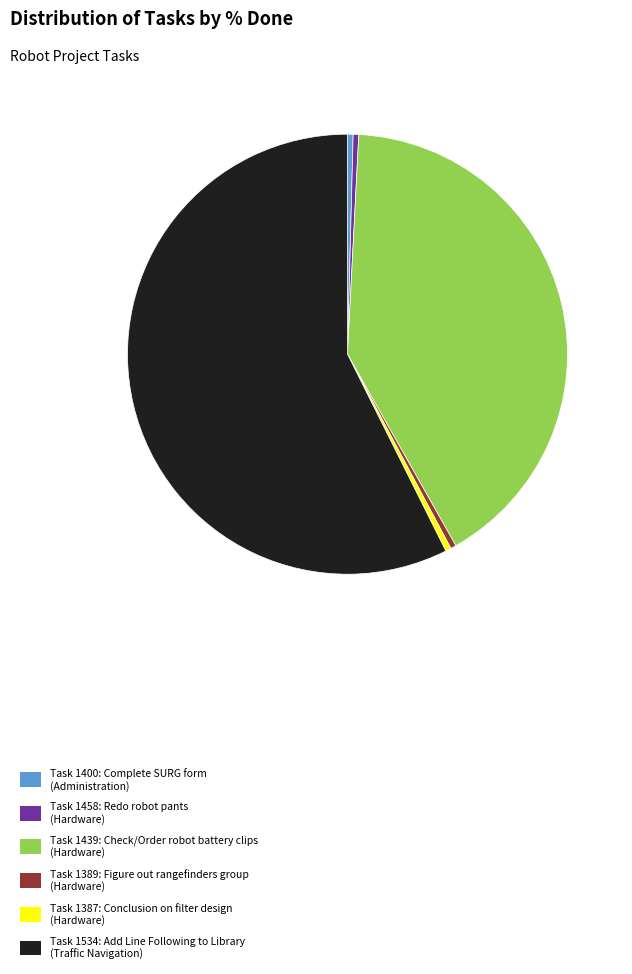

Between Task 1534: Add Line Following to Library (Traffic Navigation) and Task 1387: Conclusion on filter design (Hardware), which is larger?

Task 1534: Add Line Following to Library (Traffic Navigation)